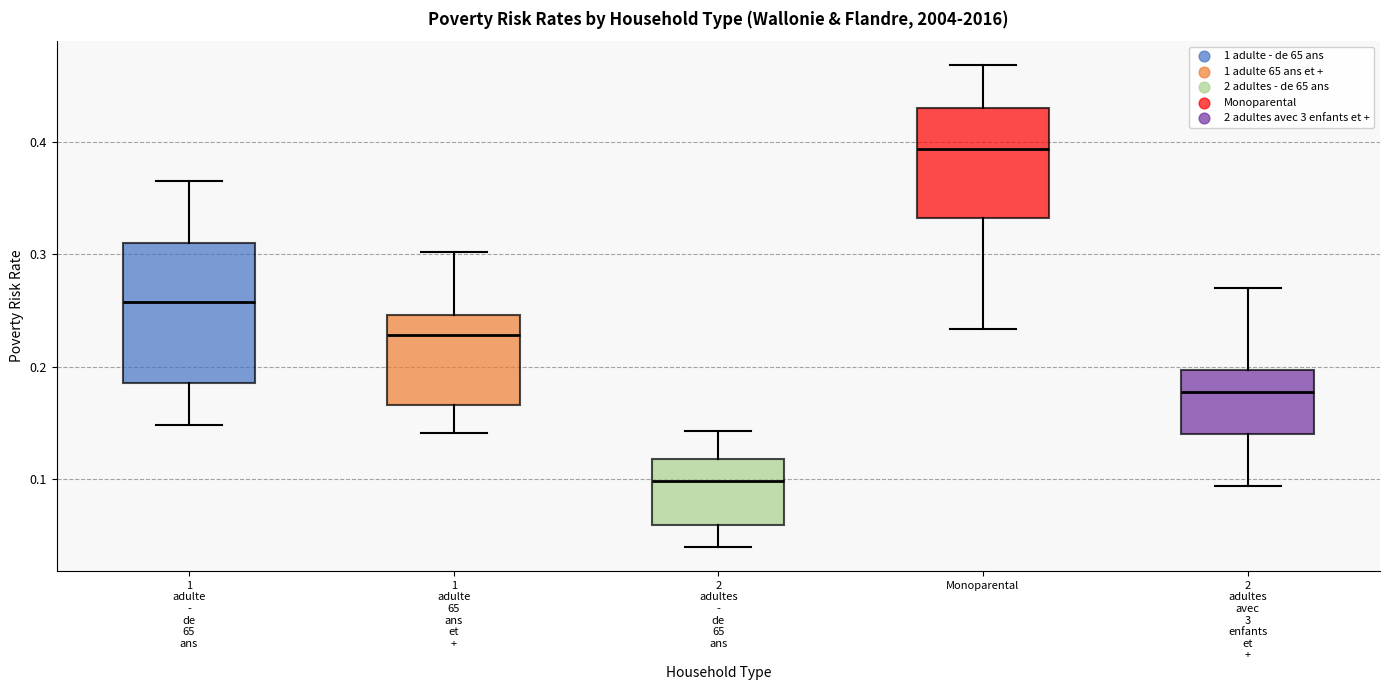

Which box is the tallest, from its lower edge to its upper edge?

1 adulte - de 65 ans